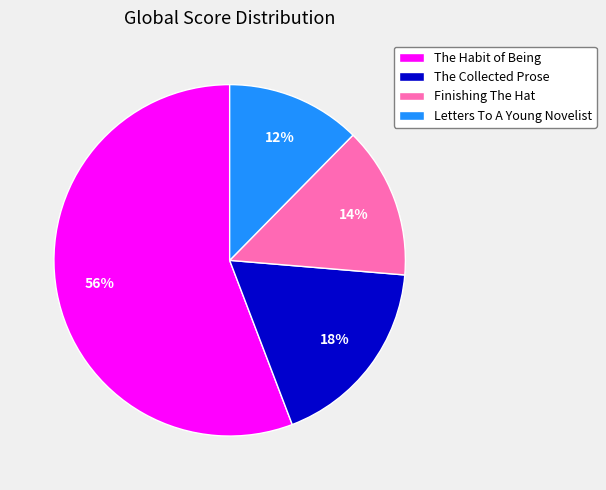

To the nearest percent, what is the difference between the The Collected Prose and The Habit of Being slice percentages?

38%